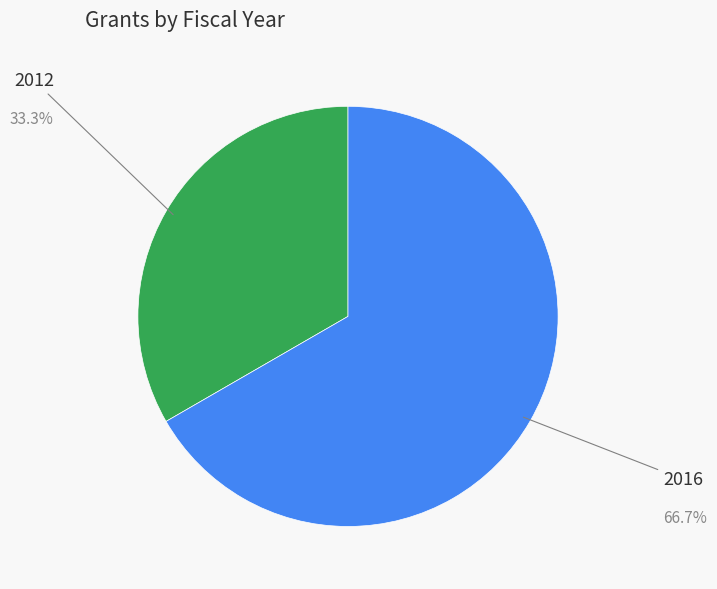

Is there any slice that represents more than half of the pie?

Yes